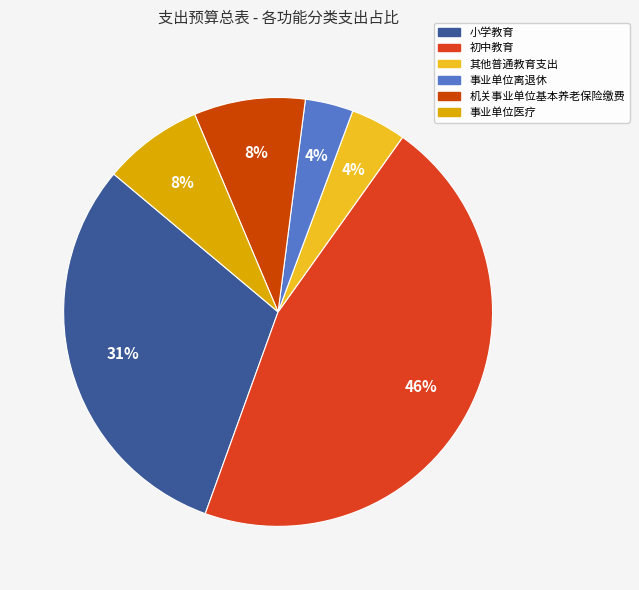

To the nearest percent, what is the average slice percentage?

17%